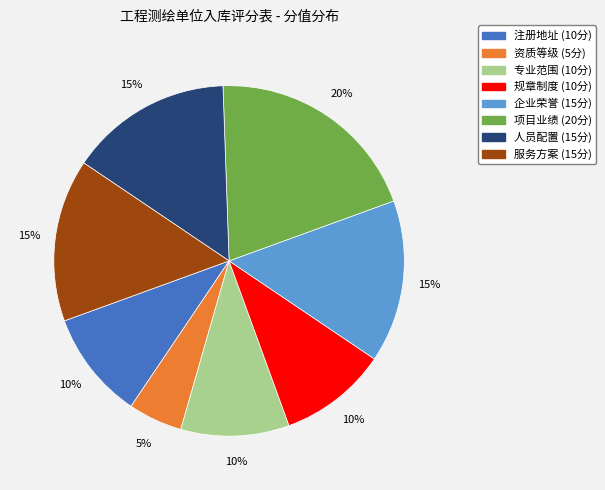

Which category has the biggest portion of the pie?

项目业绩